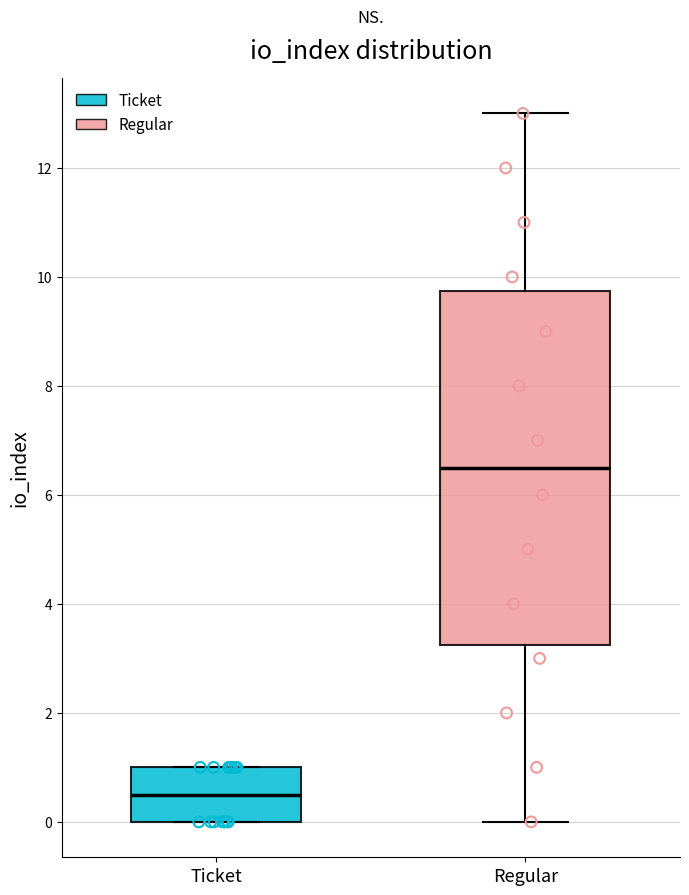

Reading left to right, transcribe this box plot: for each box, give where its median line is, the range the box spans, and where its two whiskers end, as read against the y-axis. The values are not printed on the chart, so give them approximately, as read against the axis.

Ticket: median 0.6, box 0.0 to 1.0, whiskers 0.0 to 1.0
Regular: median 6.6, box 3.2 to 9.8, whiskers 0.0 to 13.0